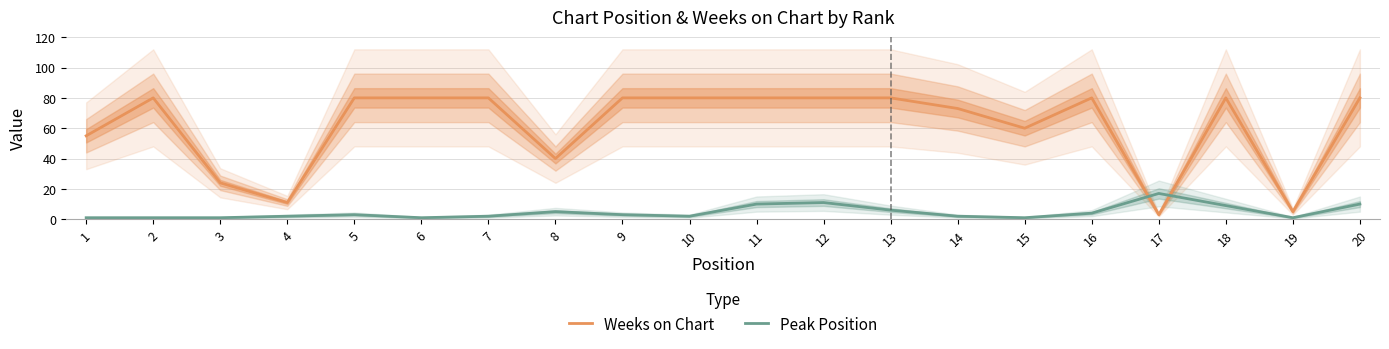

Which has a higher value, 19 or 12?

12